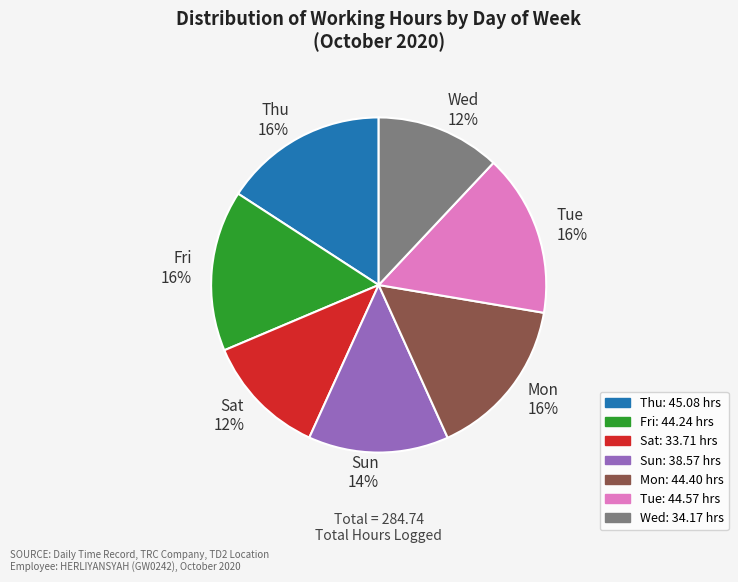

Does any single category account for the majority?

No